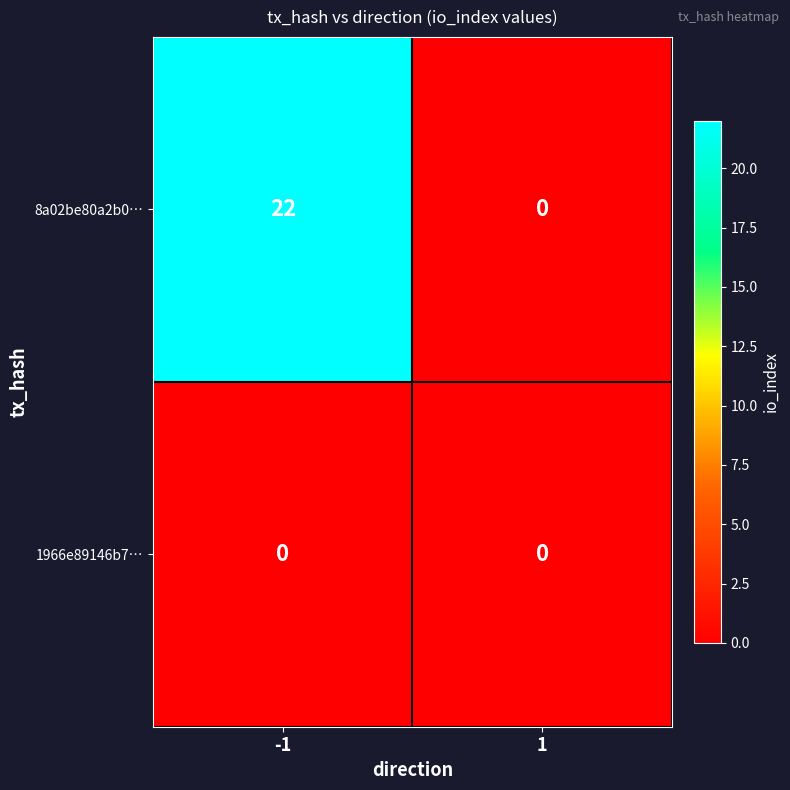

Reading left to right, transcribe all the data shown in this chart.

8a02be80a2b0…: -1=22	1=0
1966e89146b7…: -1=0	1=0